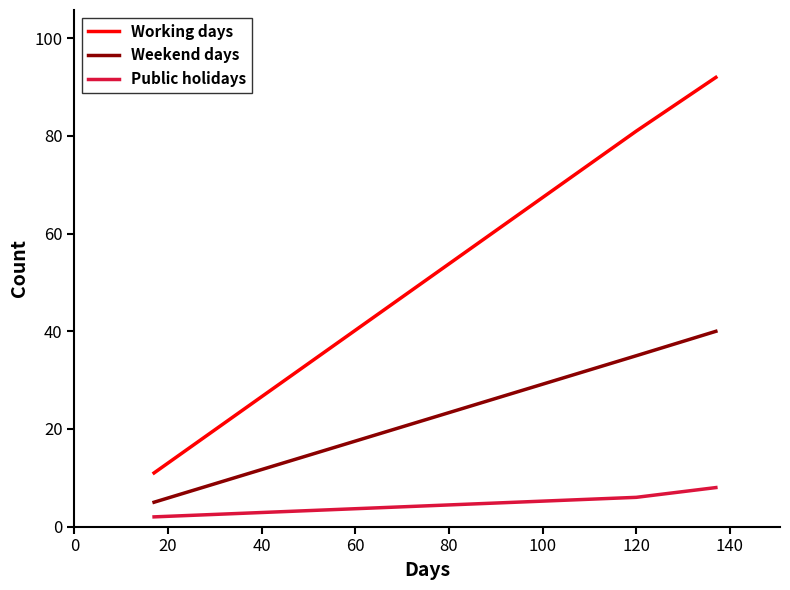

Which series has the largest total across all categories?

Working days